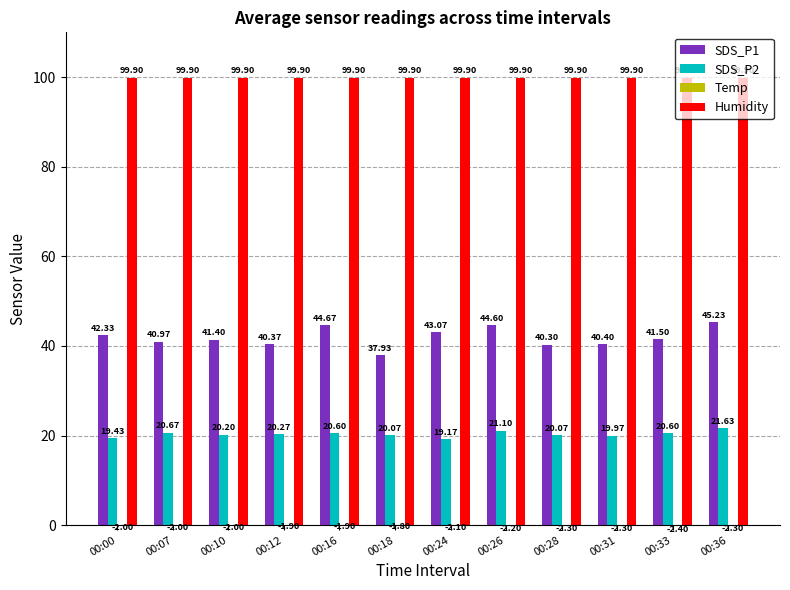

What is the difference between the maximum and second lowest values in the SDS_P1 series?

4.9